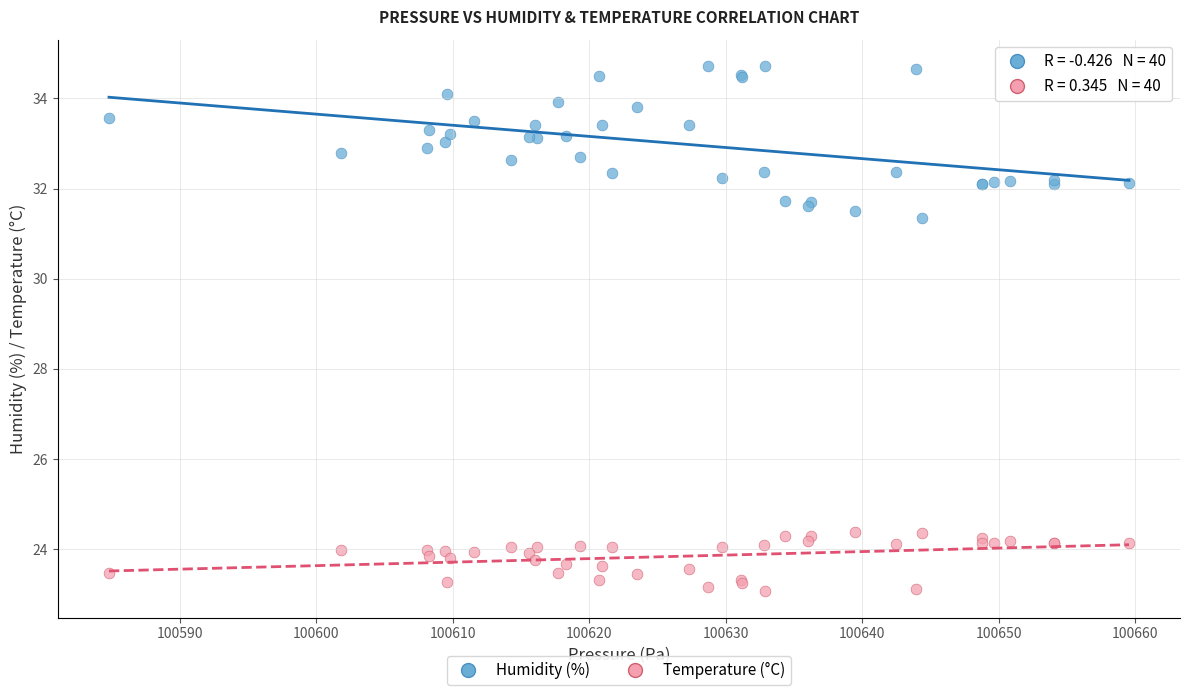

Across all series, what Y value is closest to 28?

31.3